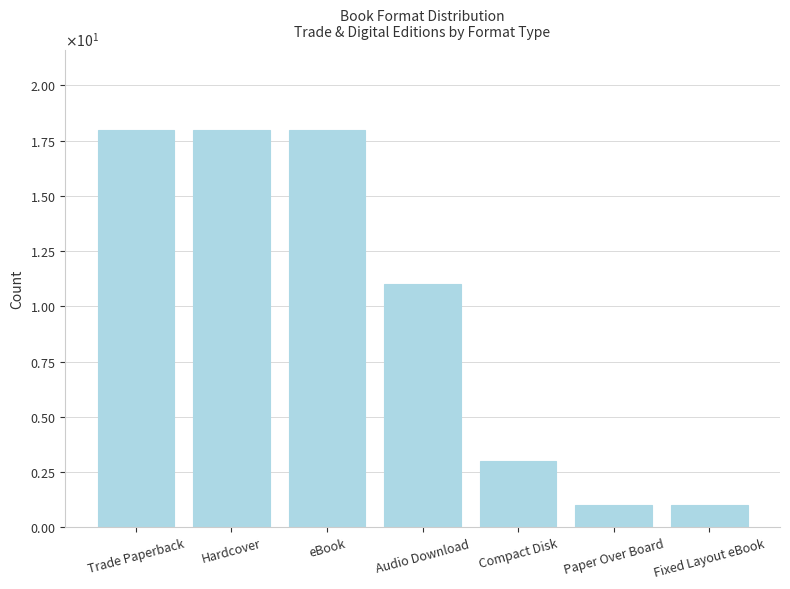

Between Trade Paperback and Compact Disk, which is larger?

Trade Paperback